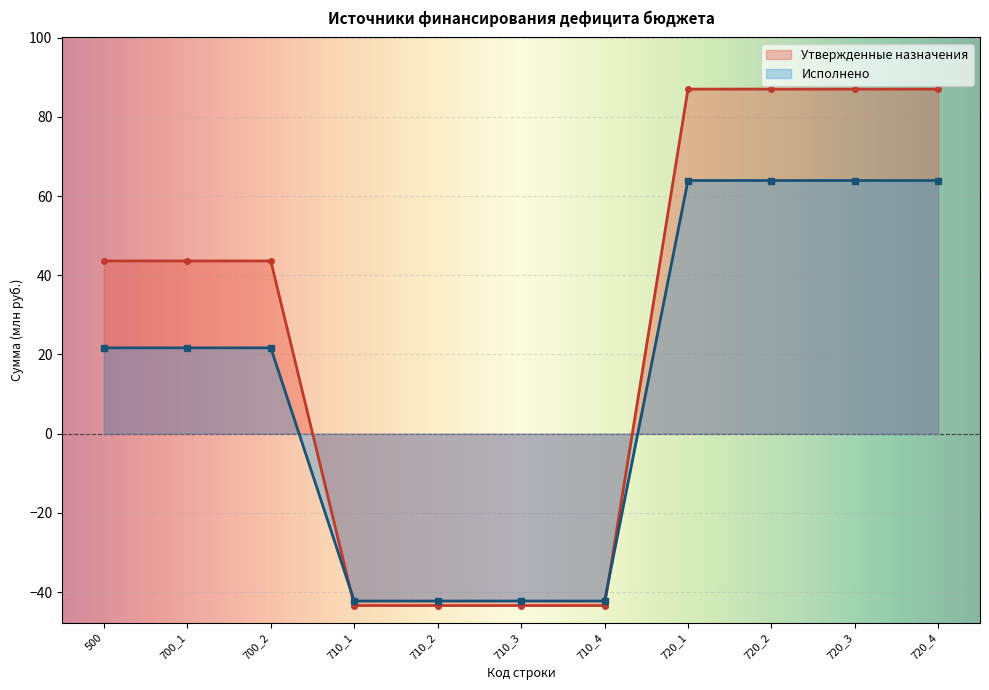

True or false: Исполнено has a value of -10.5 at 710_4.

False